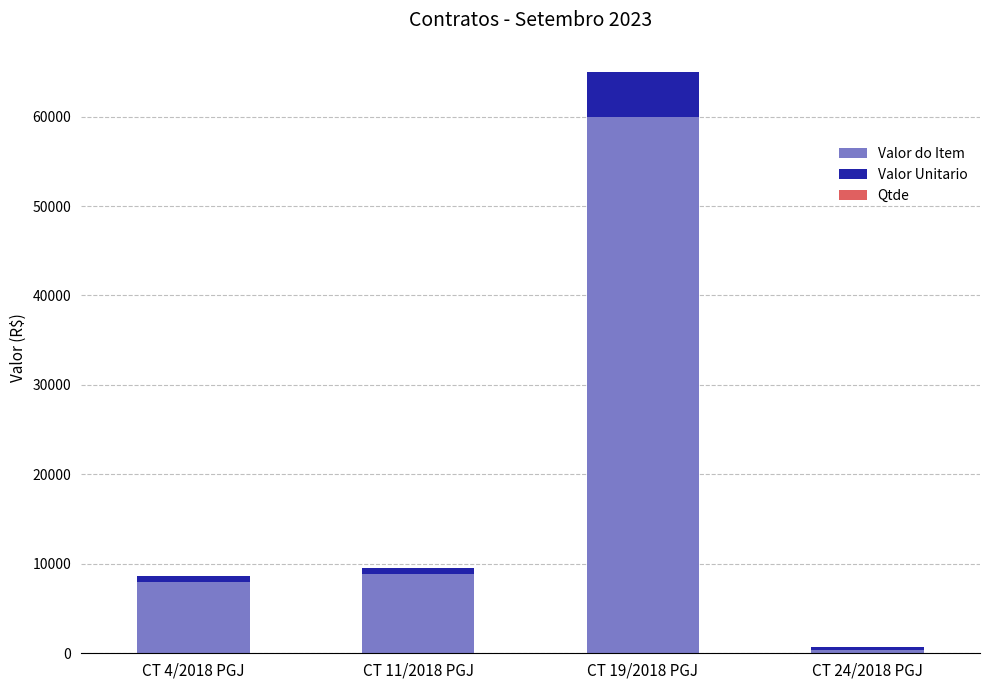

What is the highest value of the Valor do Item series?

60000.0